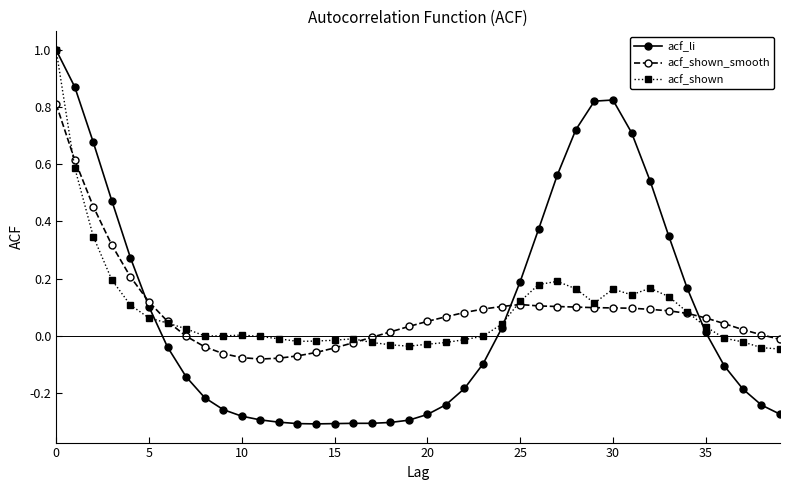

What is the greatest value displayed?

1.0